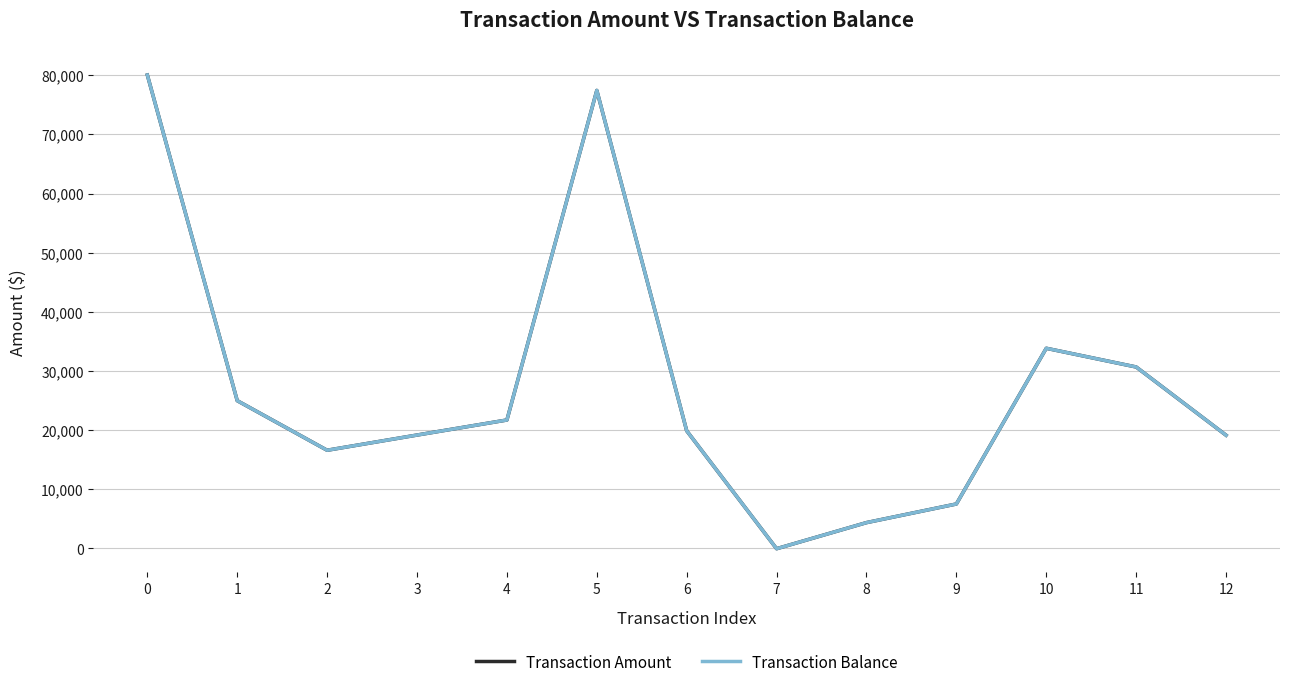

What is the greatest value displayed?

80043.9